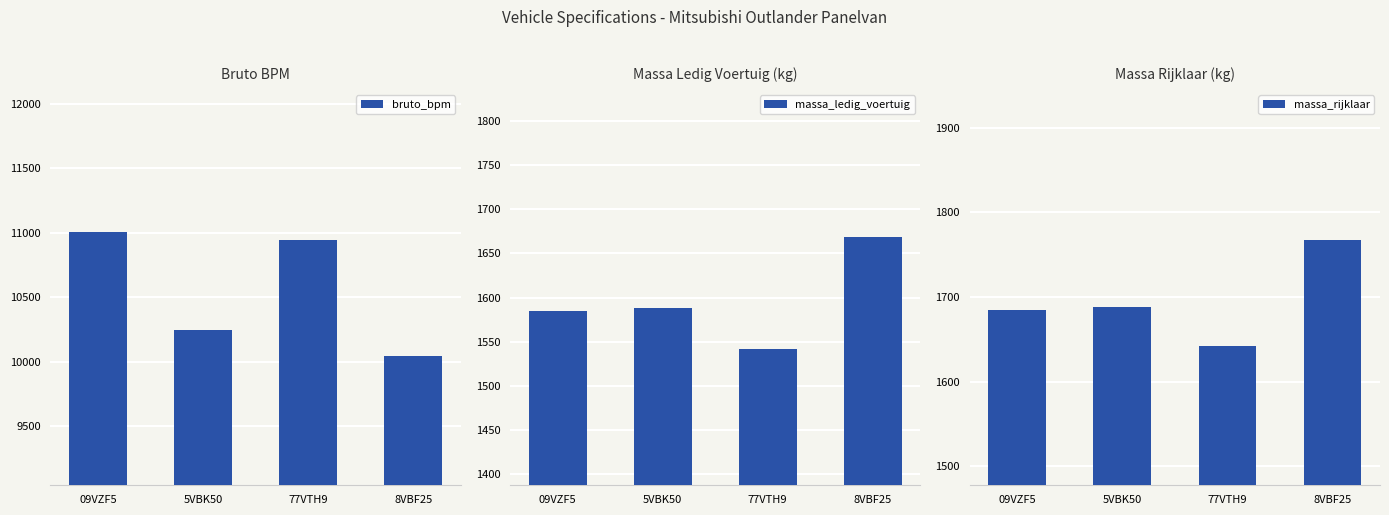

Rank the series by their maximum value, from lowest to highest.

massa_ledig_voertuig, massa_rijklaar, bruto_bpm